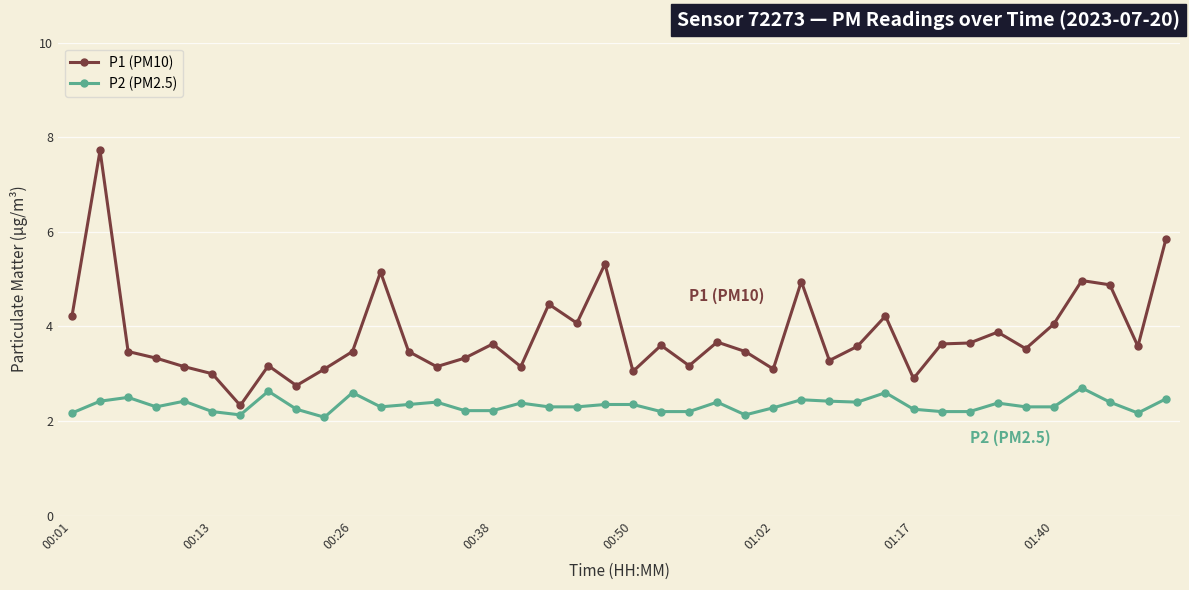

What is the maximum value for P2 (PM2.5)?

2.7